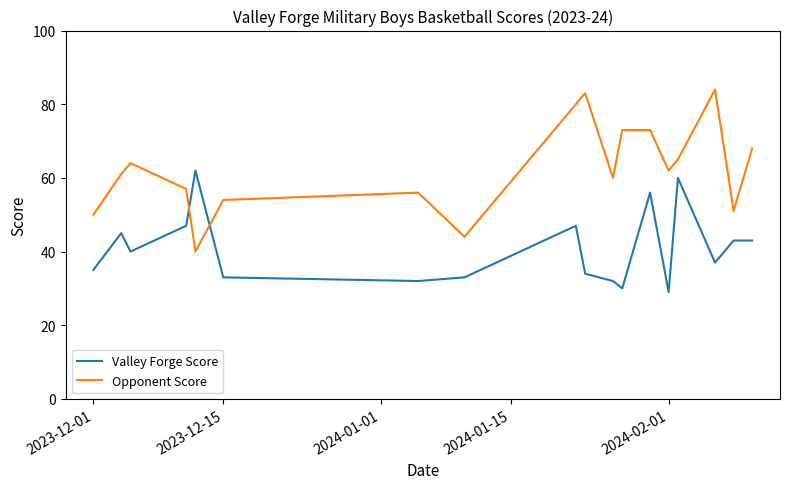

How many intersections are there between Valley Forge Score and Opponent Score?

2